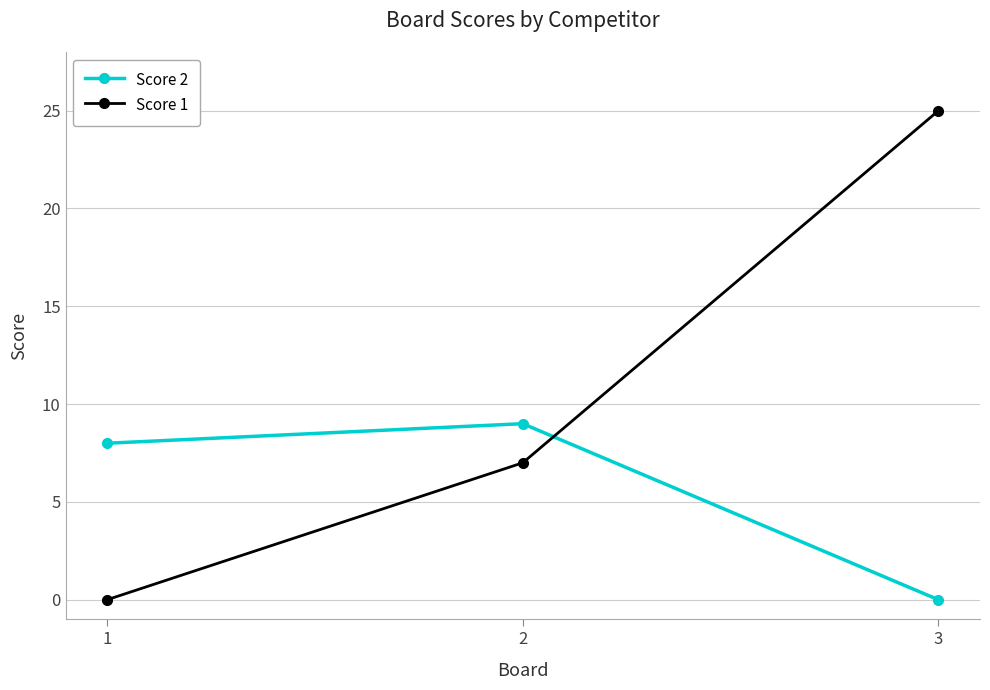

The Score 1 series shows 0 at 1. True or false?

True